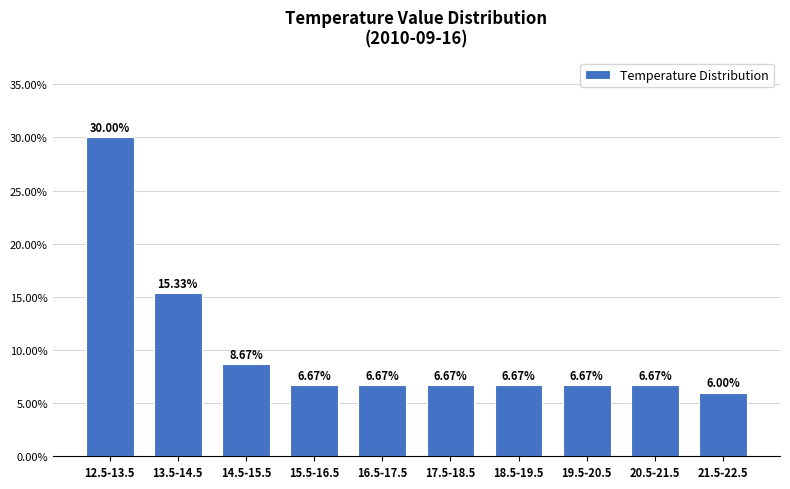

What is the difference between the maximum and second lowest values?

23.3